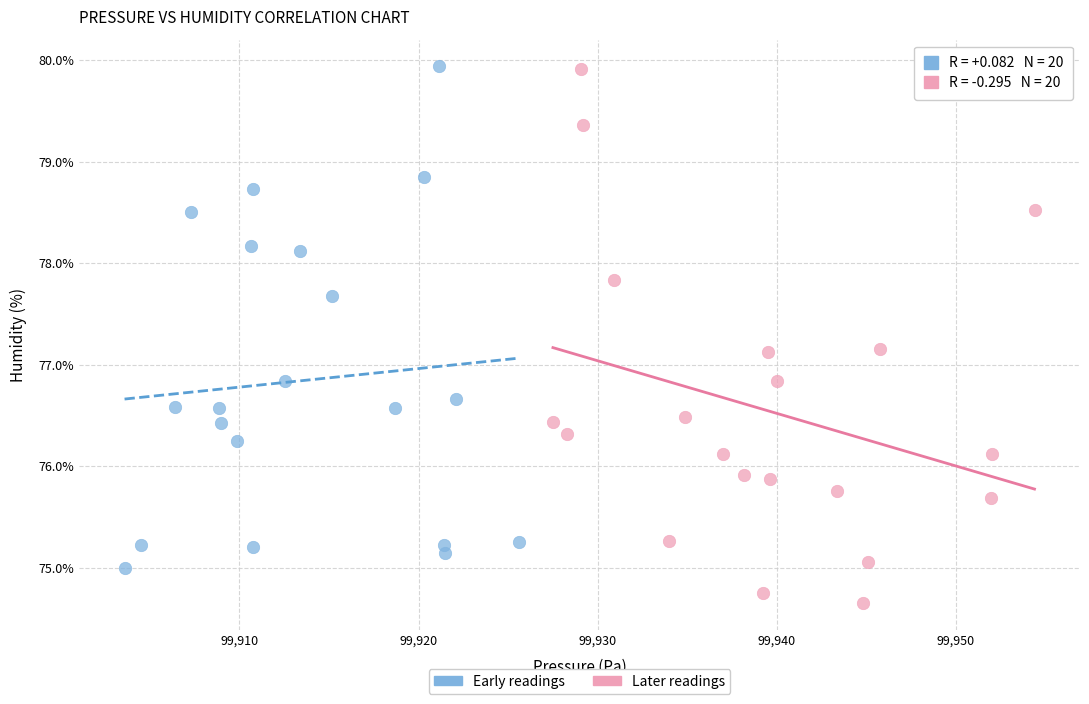

Which series contains the lowest Y value?

Later readings